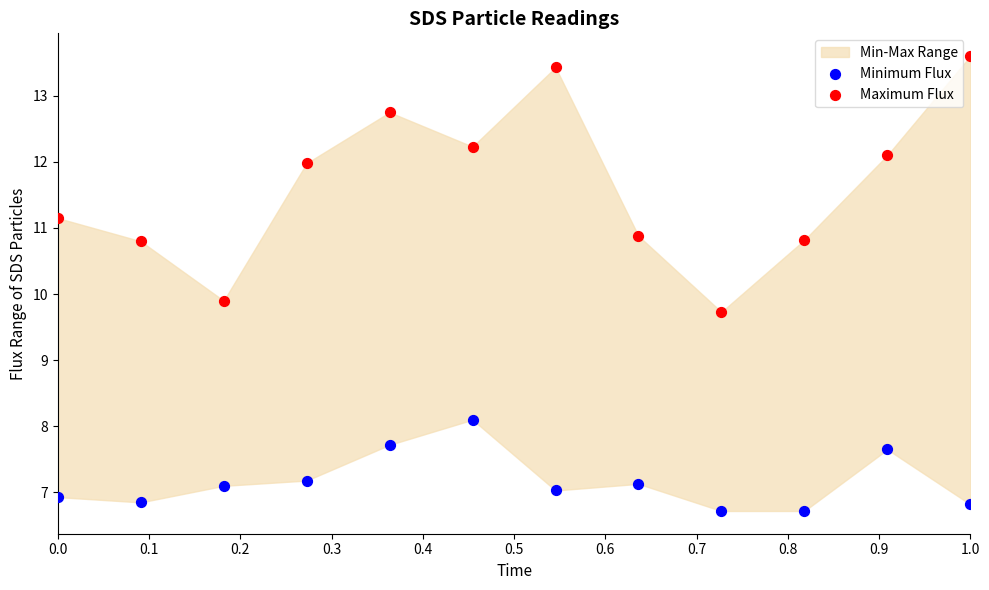

Which series contains the lowest Y value?

Minimum Flux